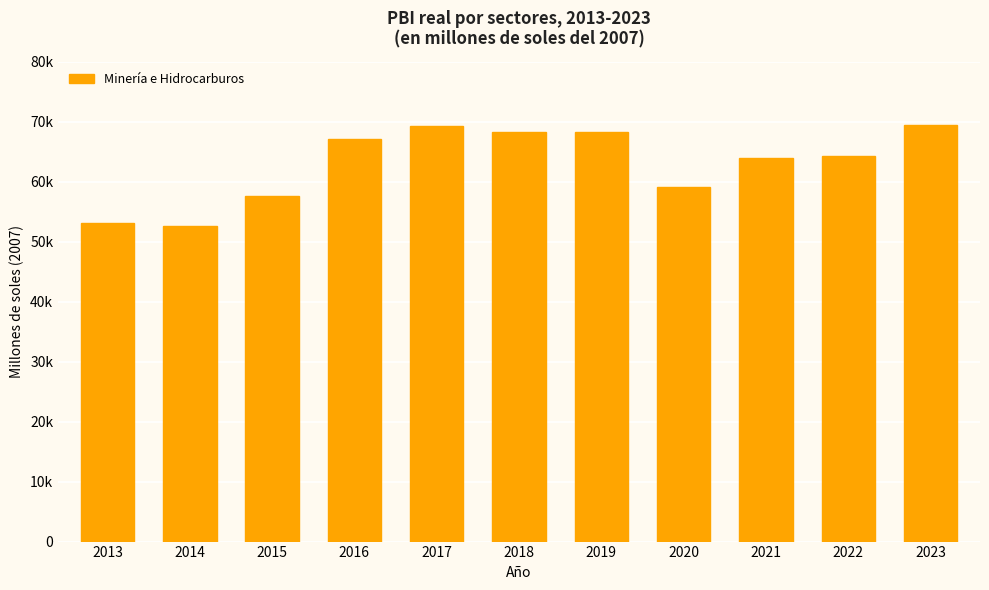

Is it true that the value at 2016 is 92225.6?

False